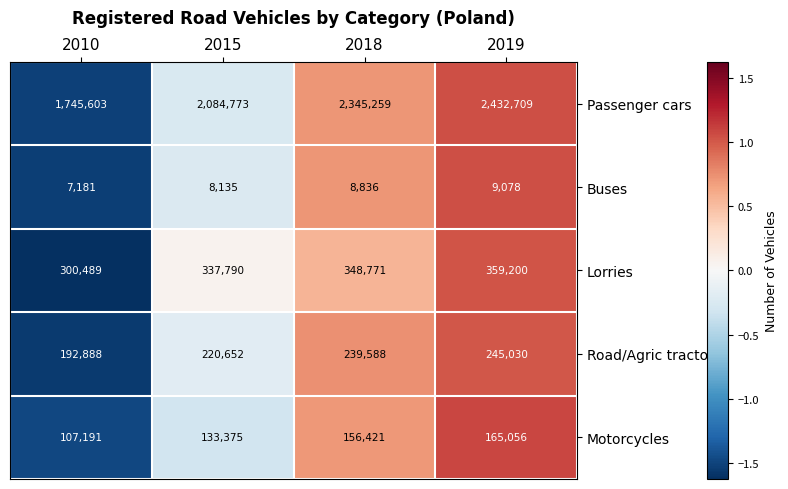

What is the difference between the maximum and minimum values in the Passenger cars series?

687106